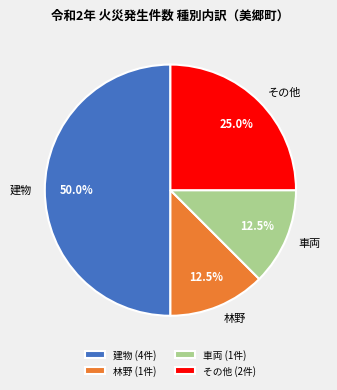

Approximately how many times larger is the value at 建物 compared to 車両?

4.0